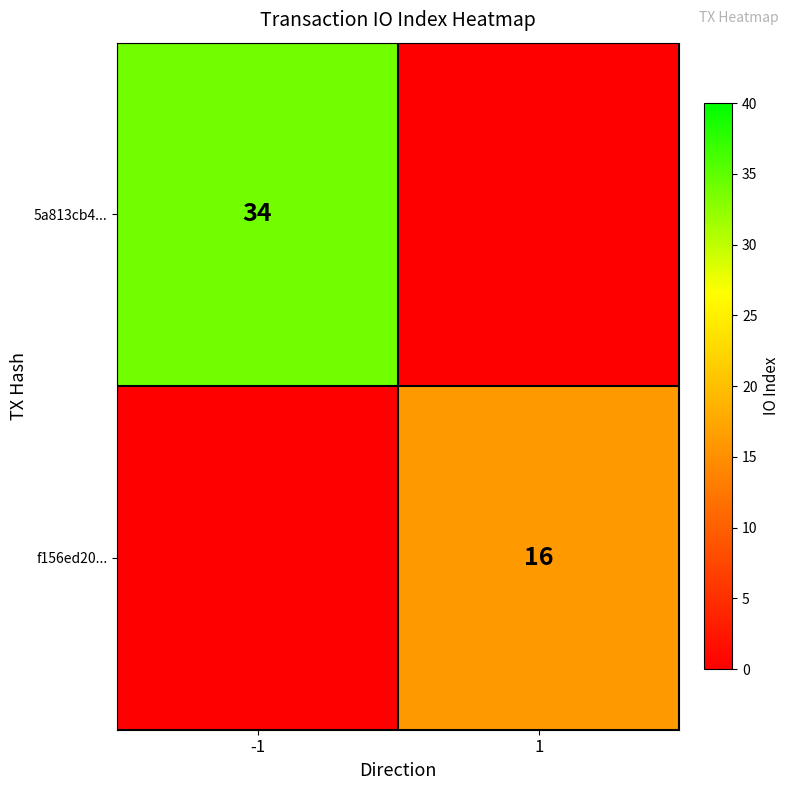

The 5a813cb4... series shows 34 at -1. True or false?

True